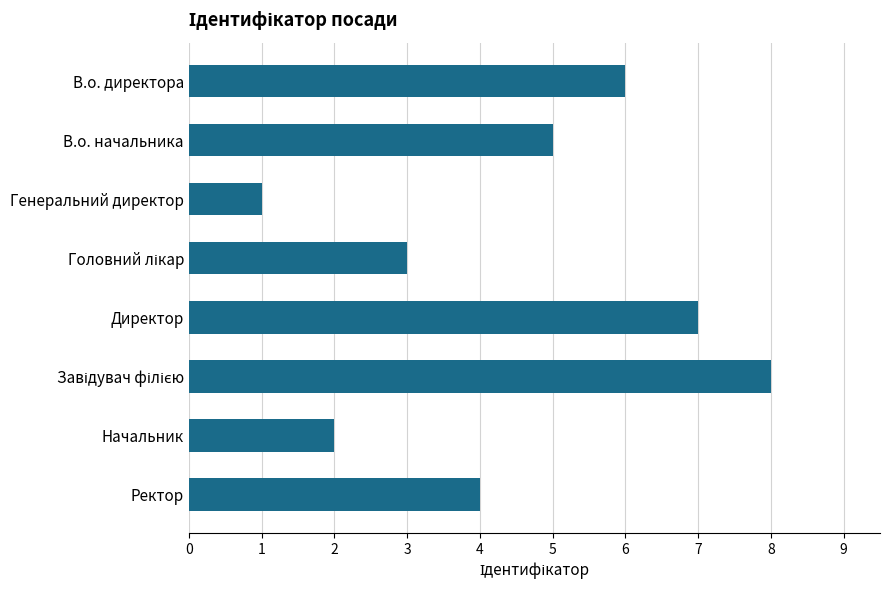

What is the difference between the maximum and minimum values?

7